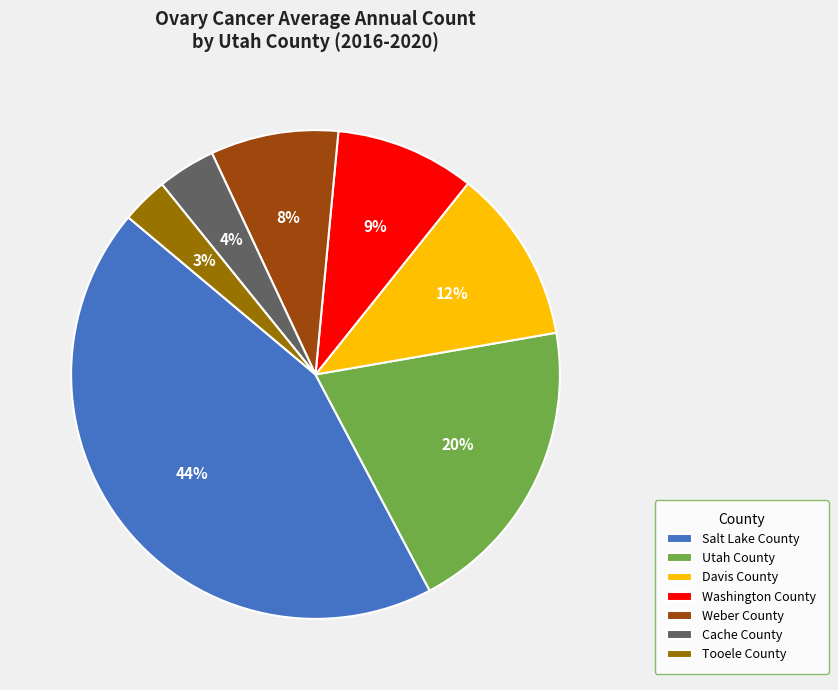

To the nearest percent, what is the difference between the largest and smallest slice percentages?

41%